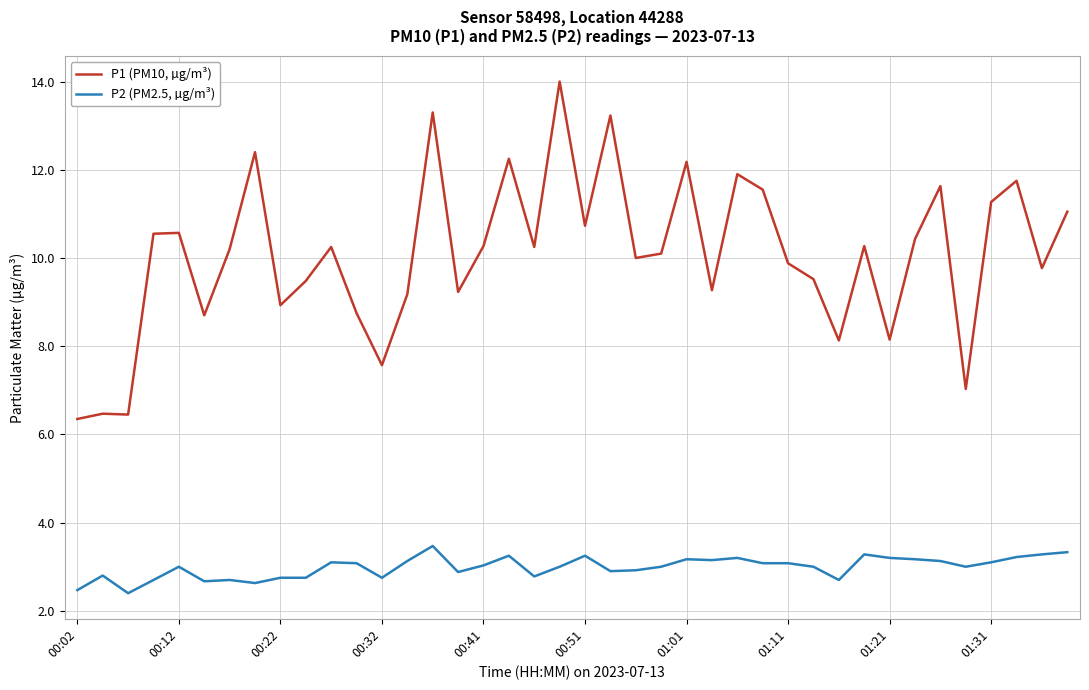

How many lines are shown in the chart?

2